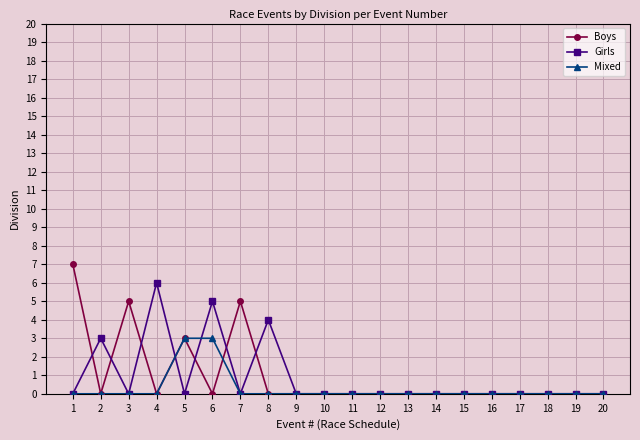

True or false: Boys has a value of 0 at 12.

True